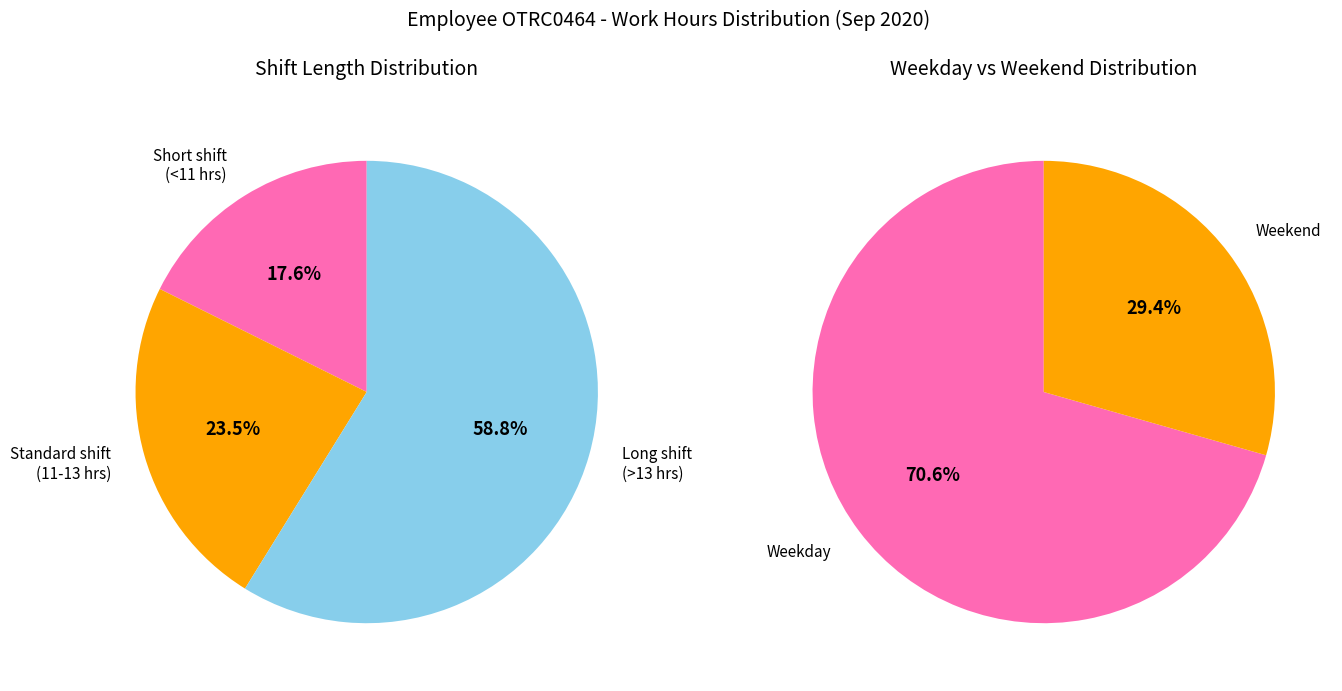

The 22-Tue slice represents 14% of the pie. True or false?

False